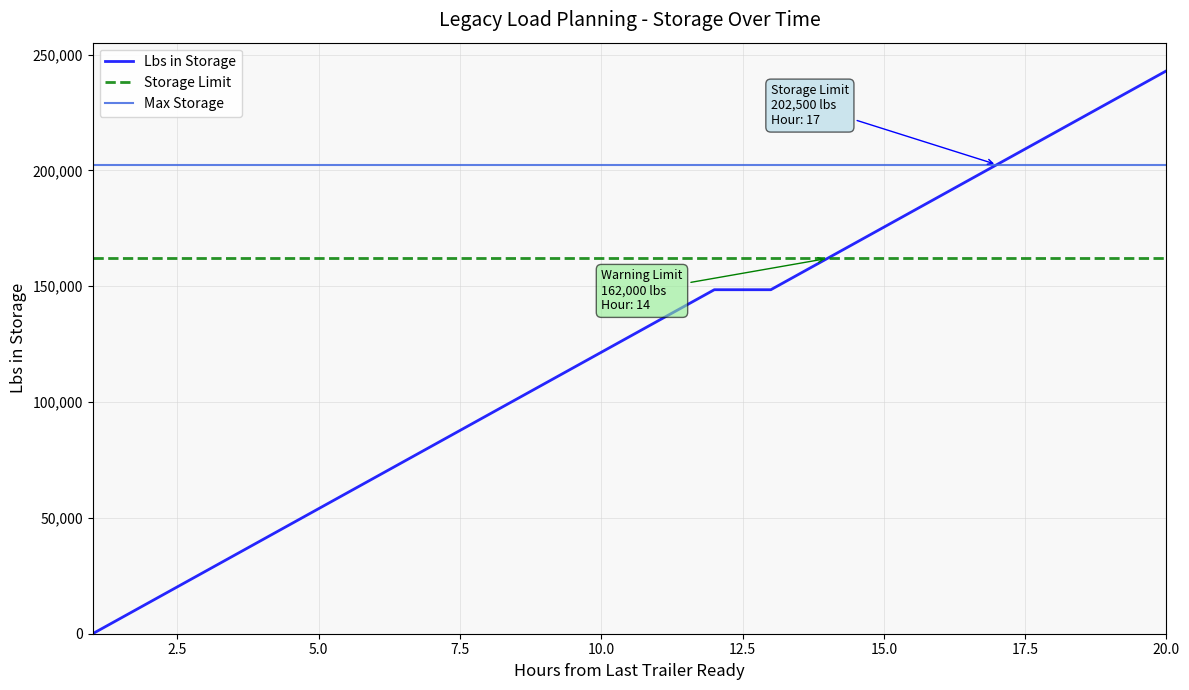

Does the chart have visible grid lines?

Yes